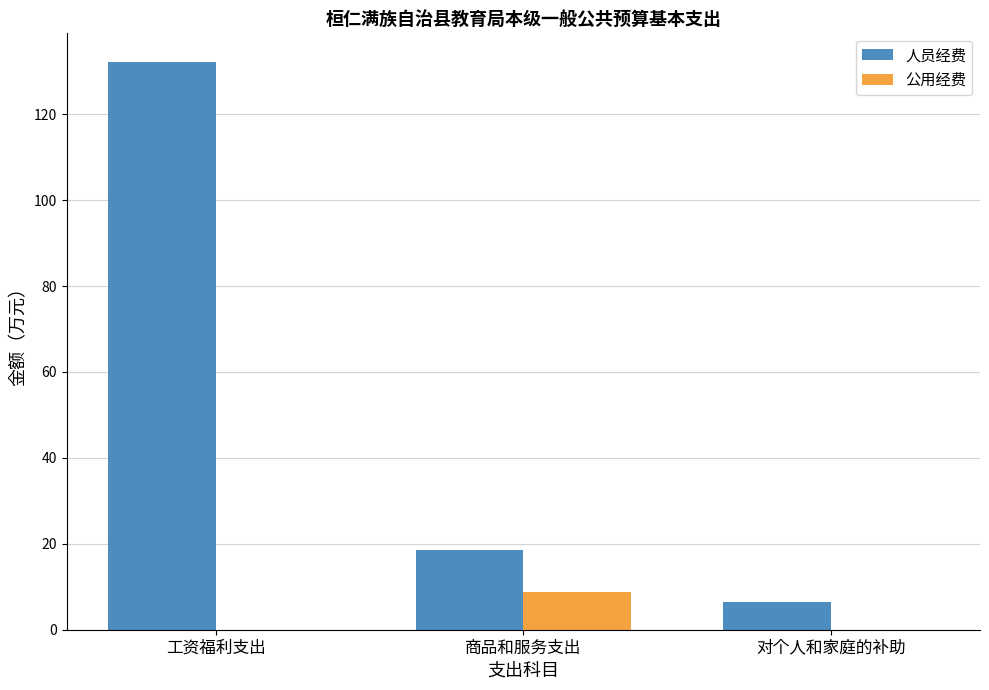

How many groups of bars are there?

3